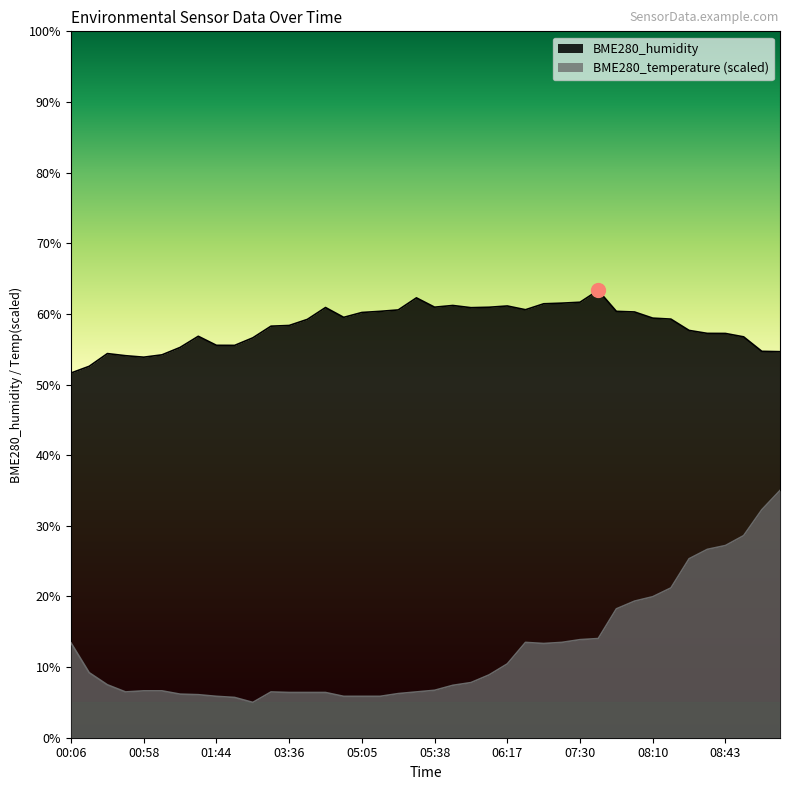

Is the value of BME280_humidity at 01:56 greater than the value of BME280_temperature at 05:26?

Yes